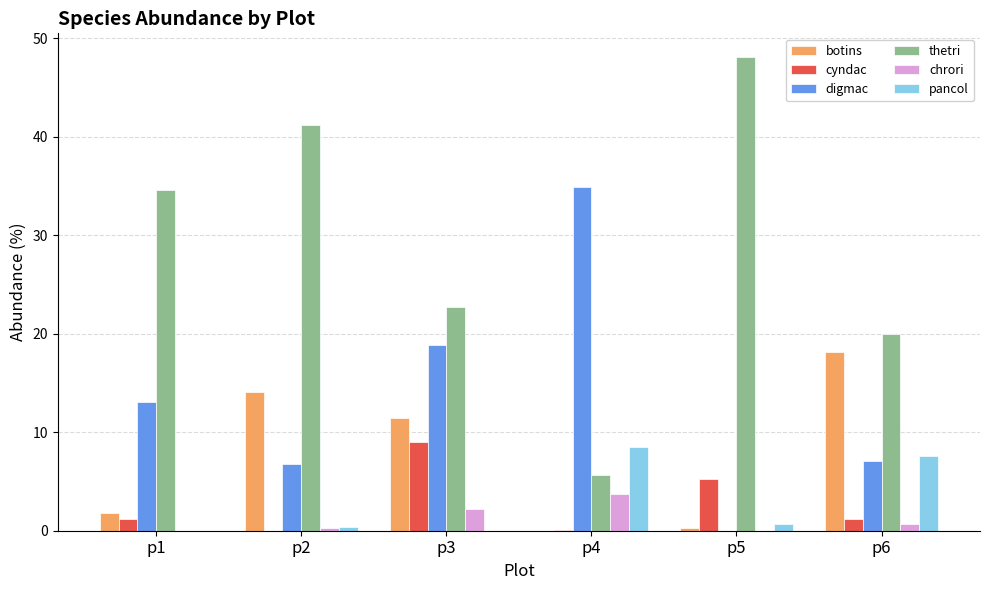

True or false: digmac has a value of 34.9 at p4.

True